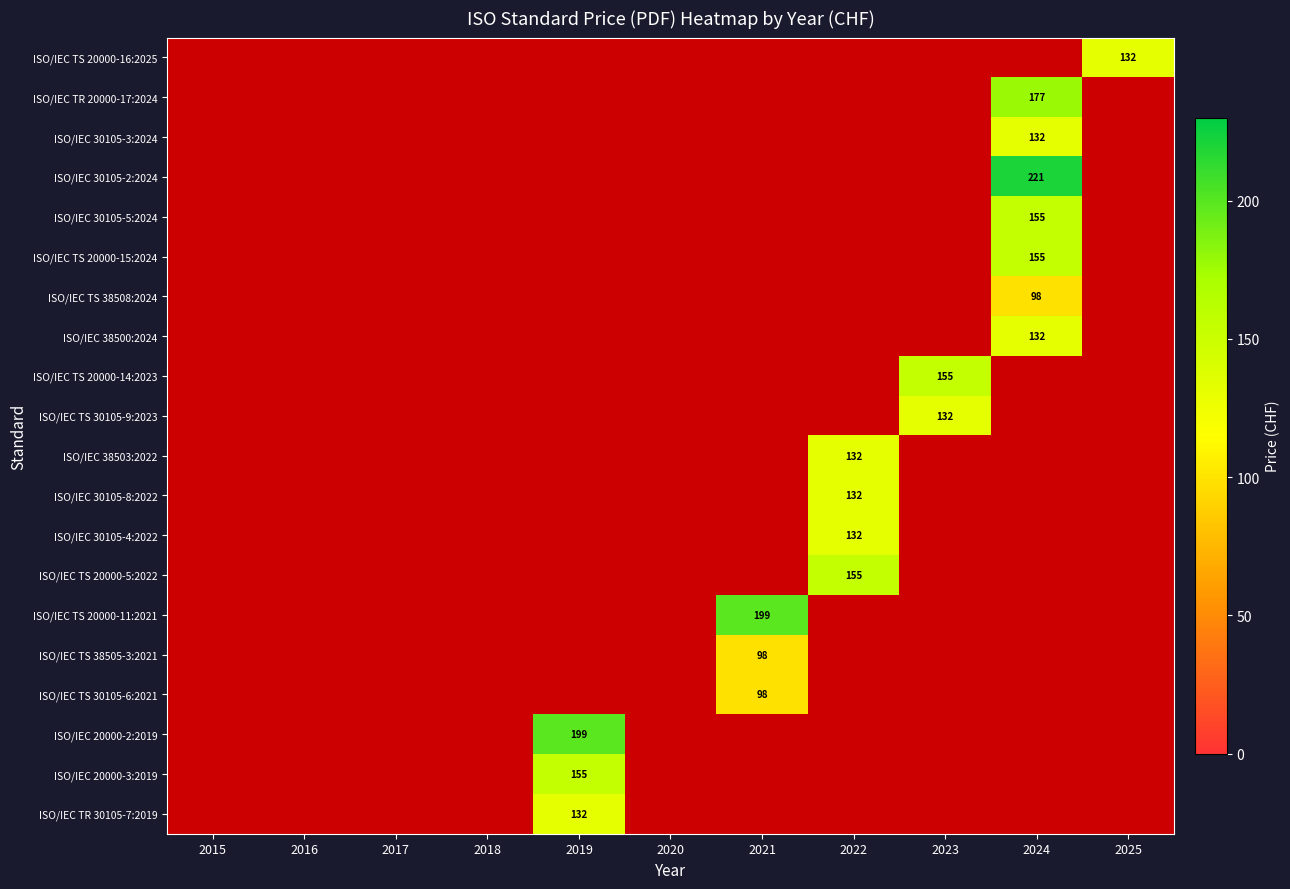

Count the number of data series in this chart.

20